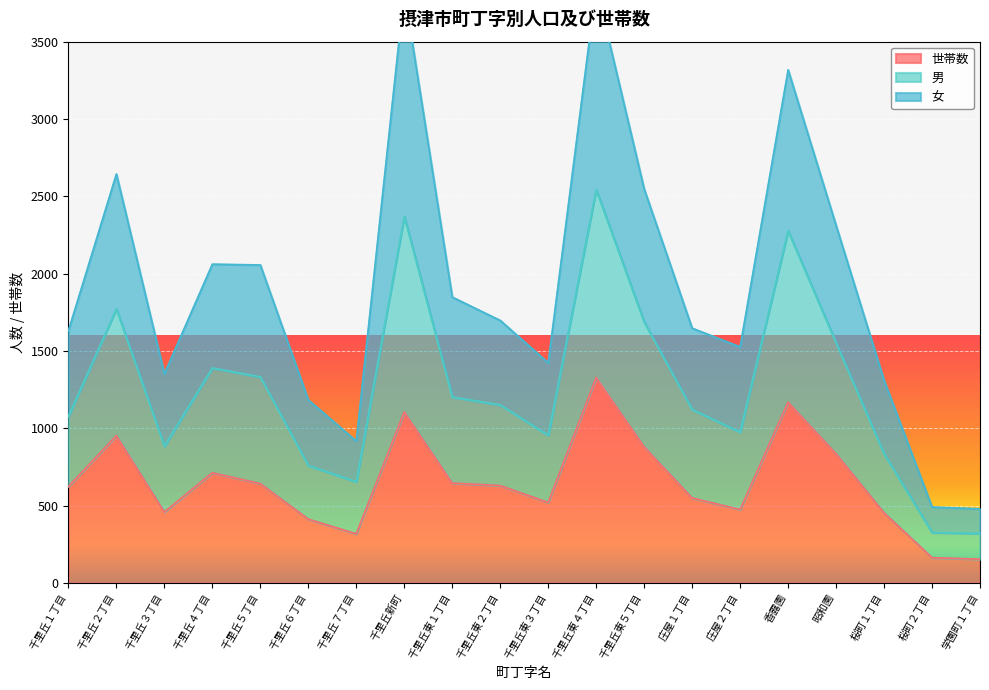

The 世帯数 series shows 1105 at 千里丘新町. True or false?

True